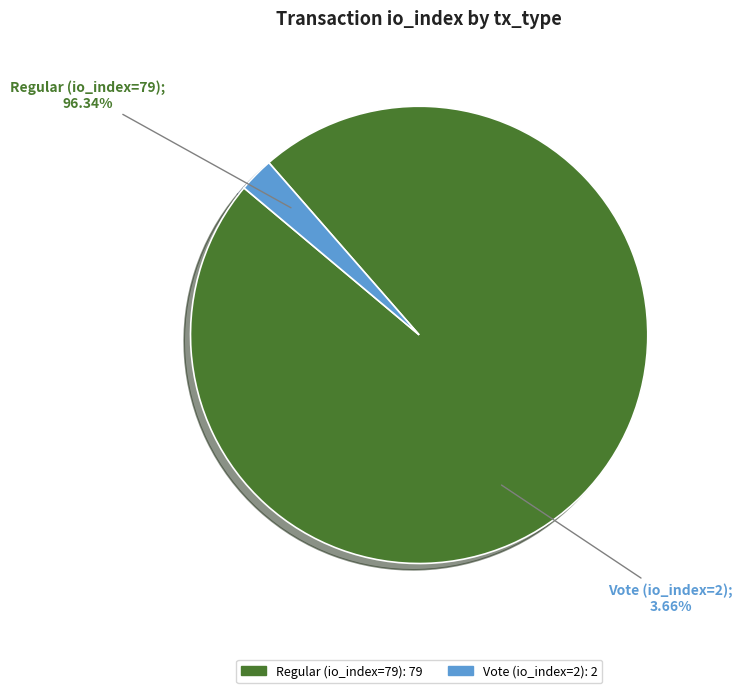

How many segments does this pie chart have?

2